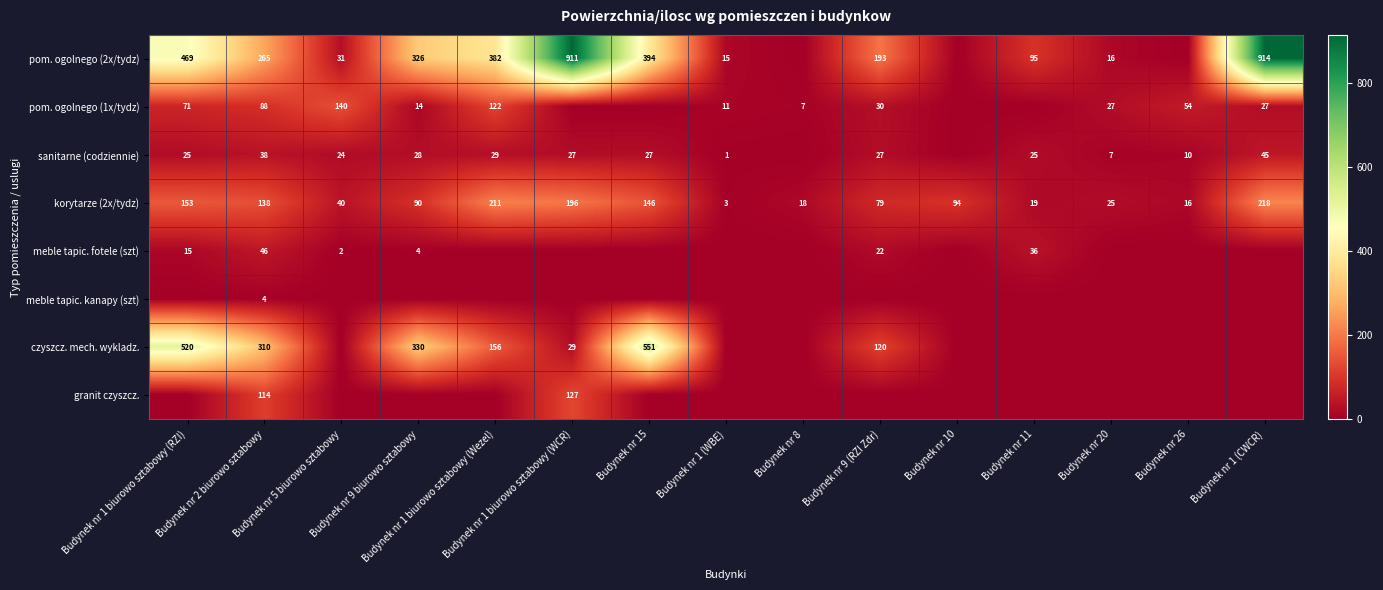

True or false: pom. ogolnego (2x/tydz) has a value of 560 at Budynek nr 1 (CWCR).

False